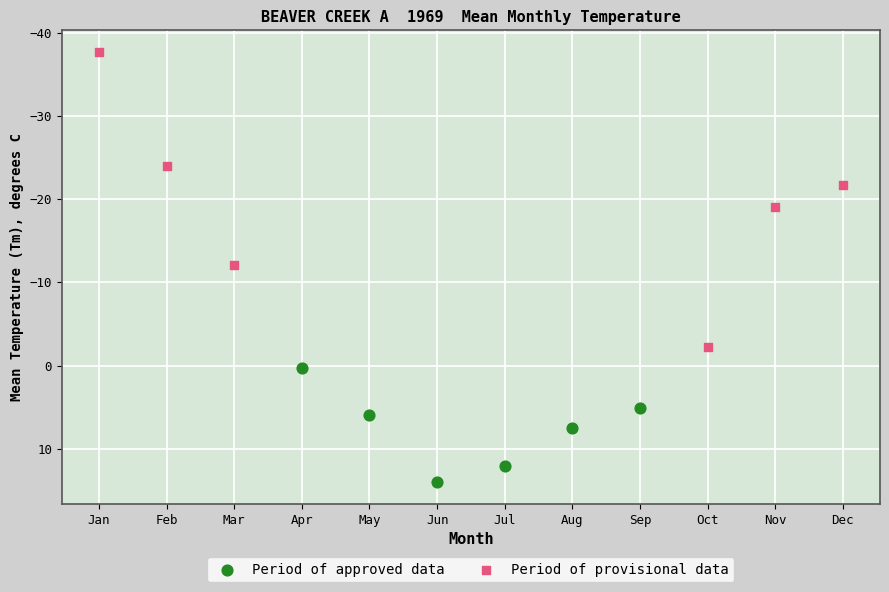

Which series contains the highest Y value?

Period of approved data